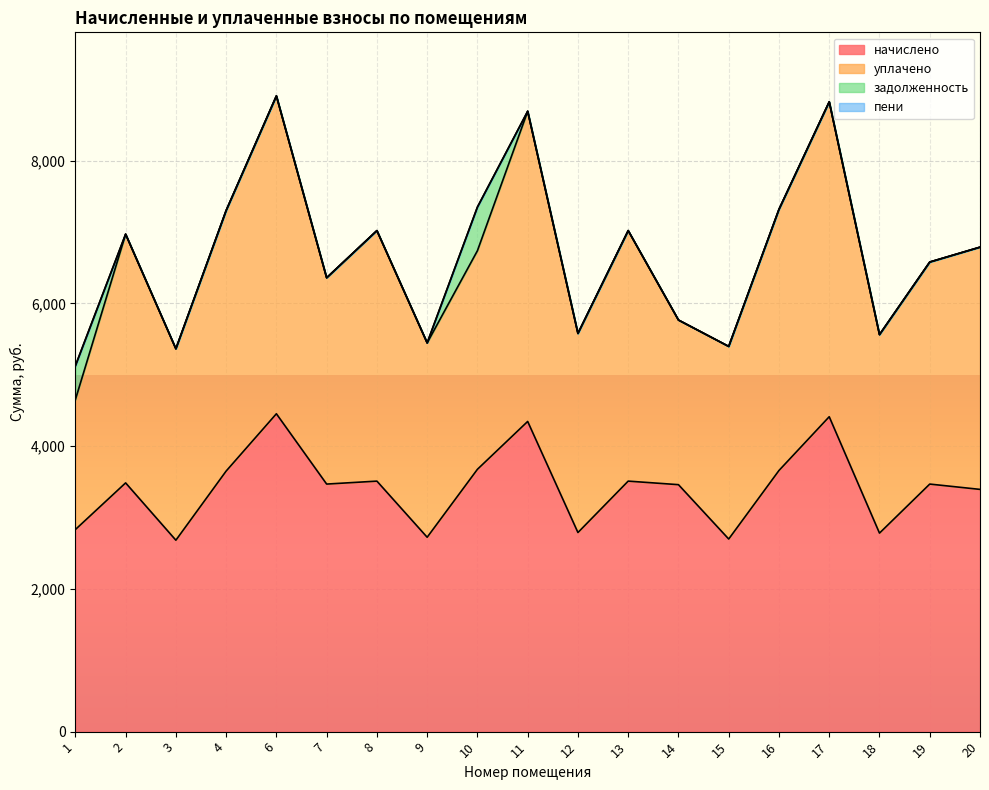

Count the number of categories in the chart.

19